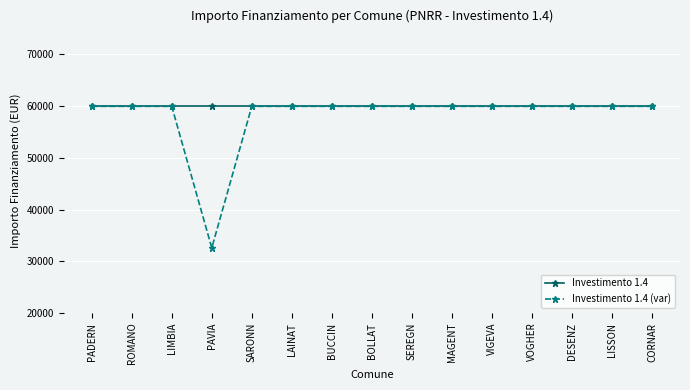

Read the Investimento 1.4 value at LAINAT.

59966